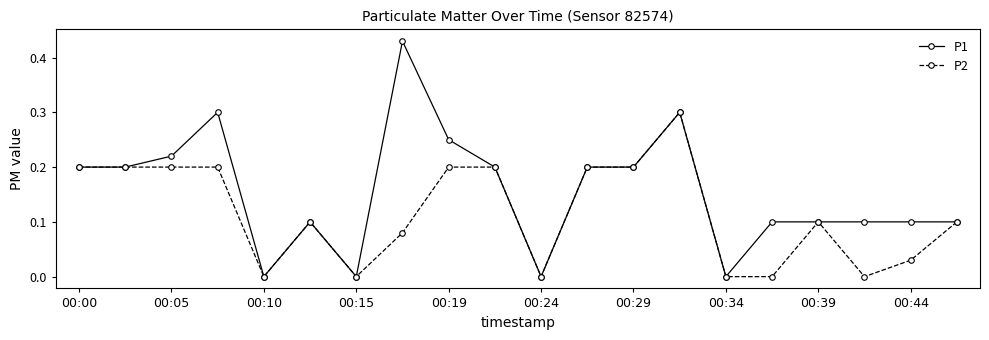

True or false: P2 has more than 0 interior local peaks.

True